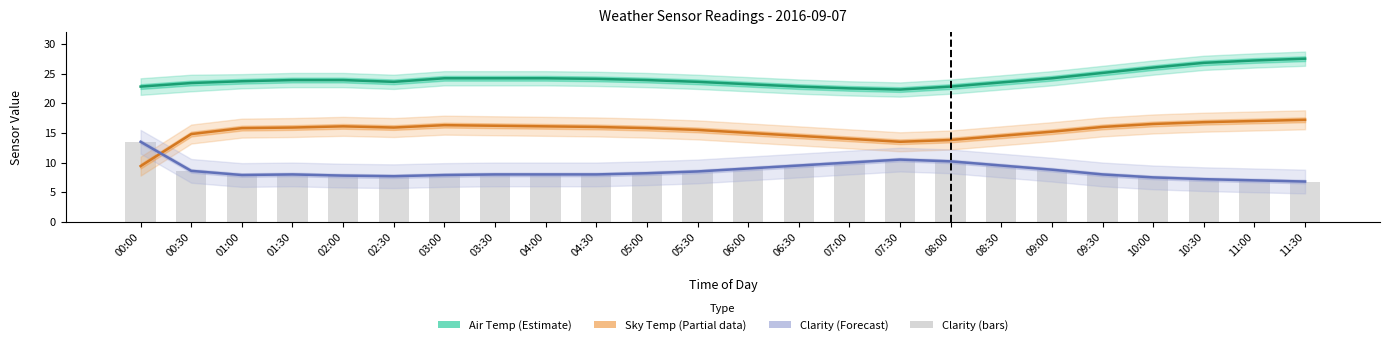

The value of Clarity at 00:00 is 13.5. True or false?

True